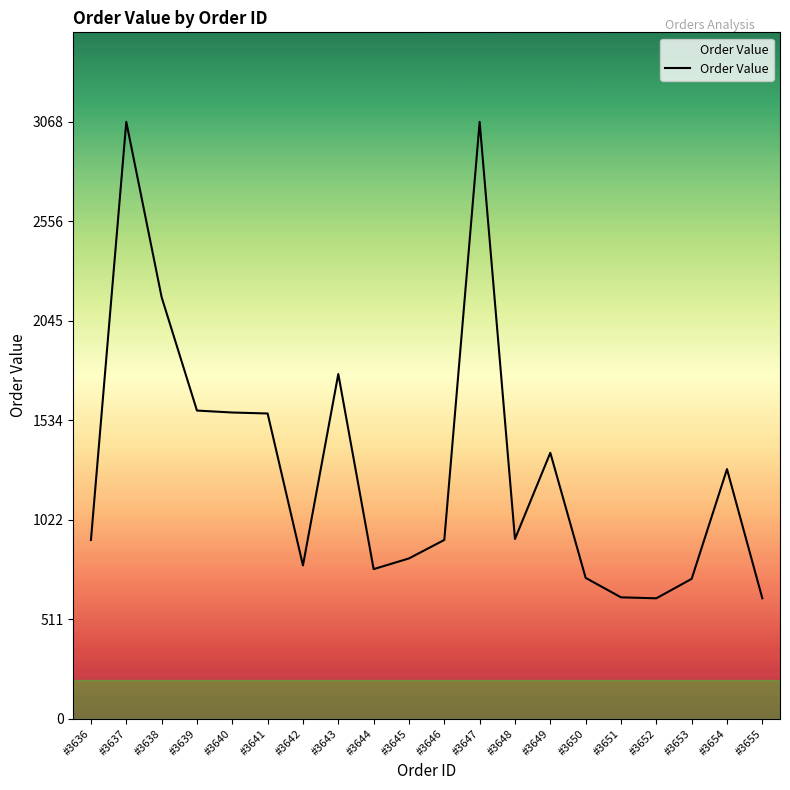

True or false: the data shows 919 at #3636.

True